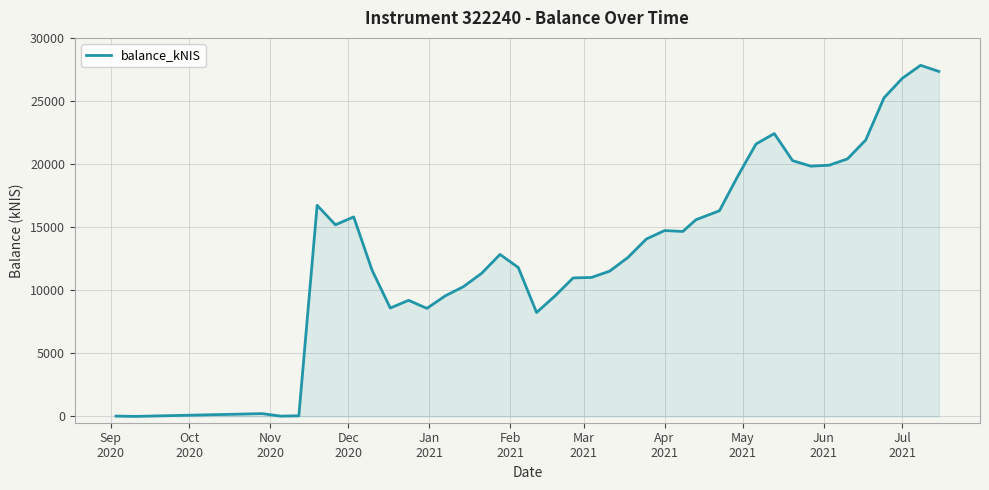

What is the maximum value shown in the chart?

27827.3